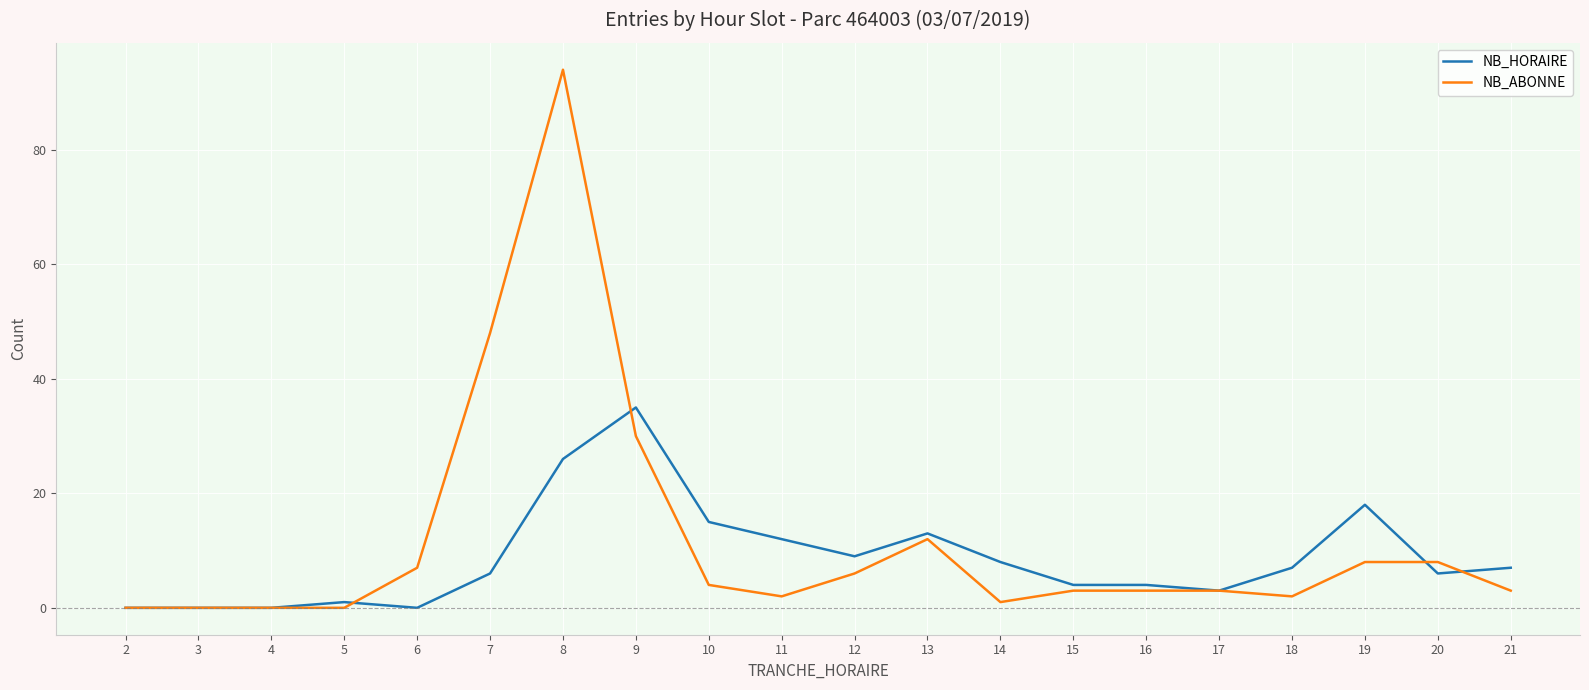

Is the value of NB_HORAIRE at 16 greater than the value of NB_ABONNE at 9?

No